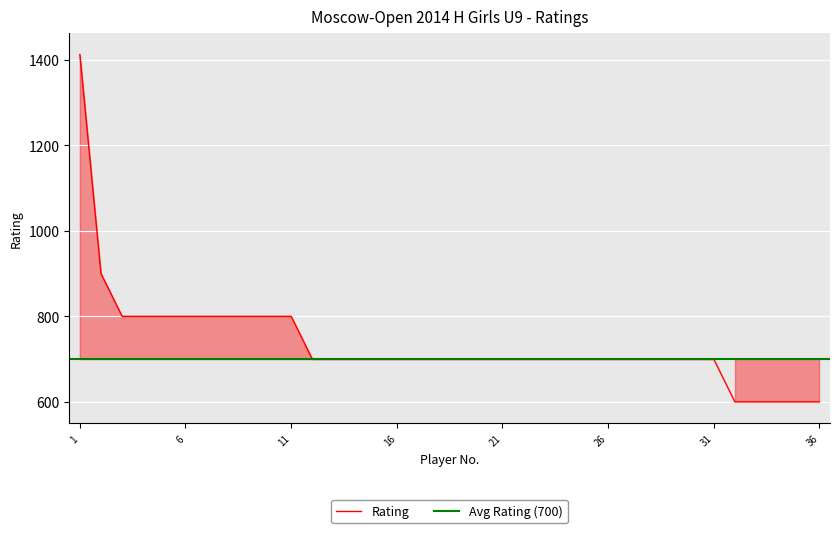

What is the highest value of the Rating series?

1412